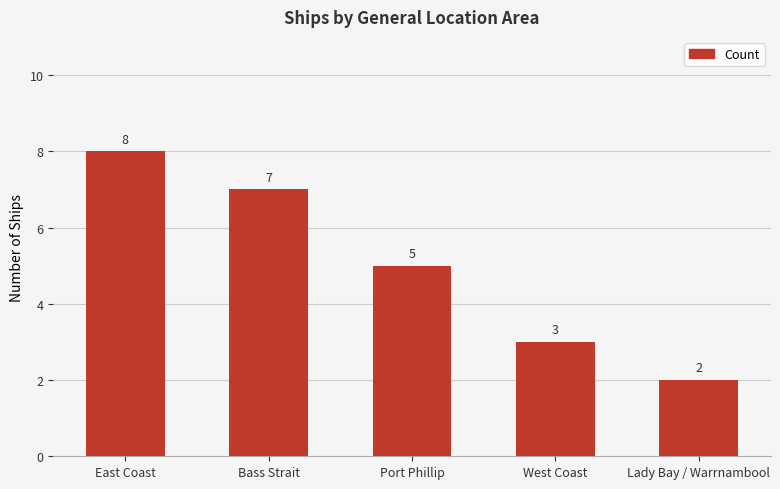

Reading left to right, extract all data points from this chart.

East Coast=8	Bass Strait=7	Port Phillip=5	West Coast=3	Lady Bay / Warrnambool=2